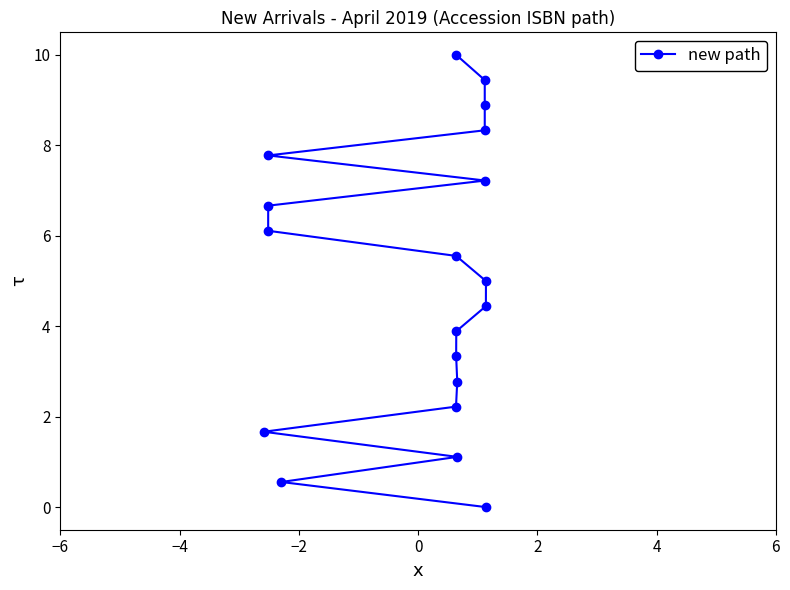

What is the greatest value displayed?

10.0